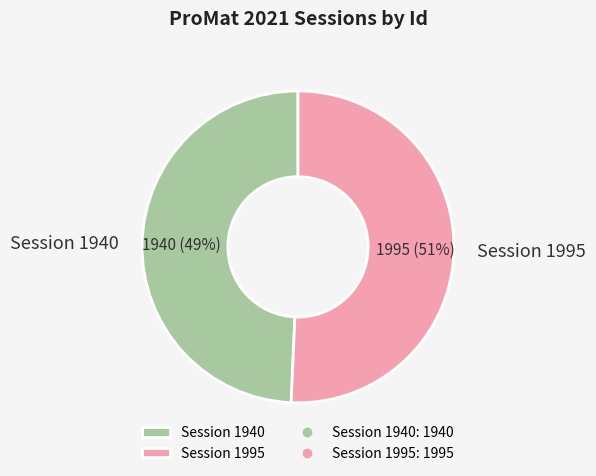

To the nearest percent, what is the combined percentage of Session 1940 and Session 1995?

100%